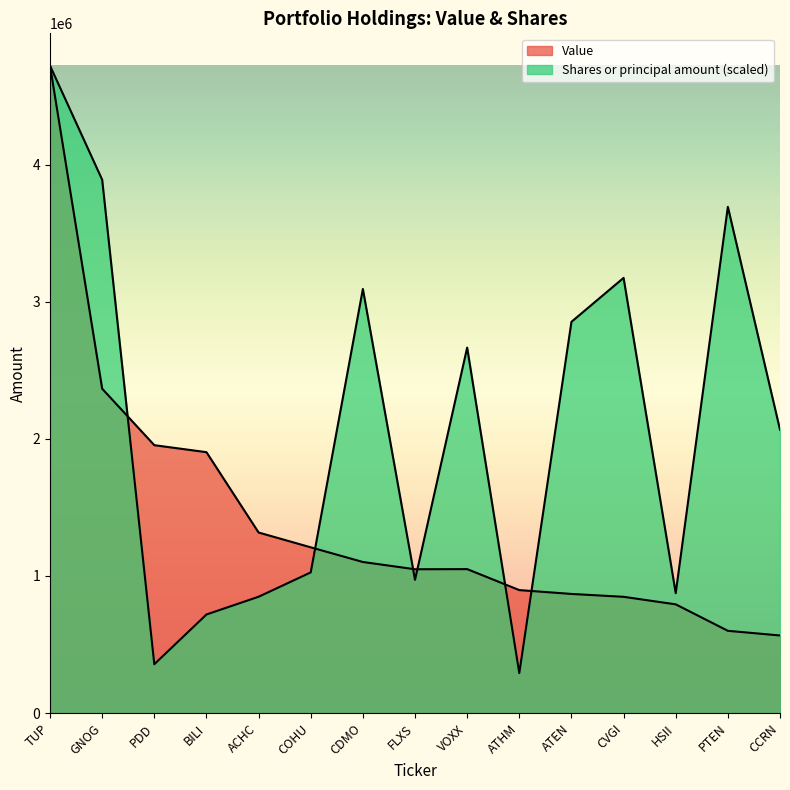

Count the number of data series in this chart.

2